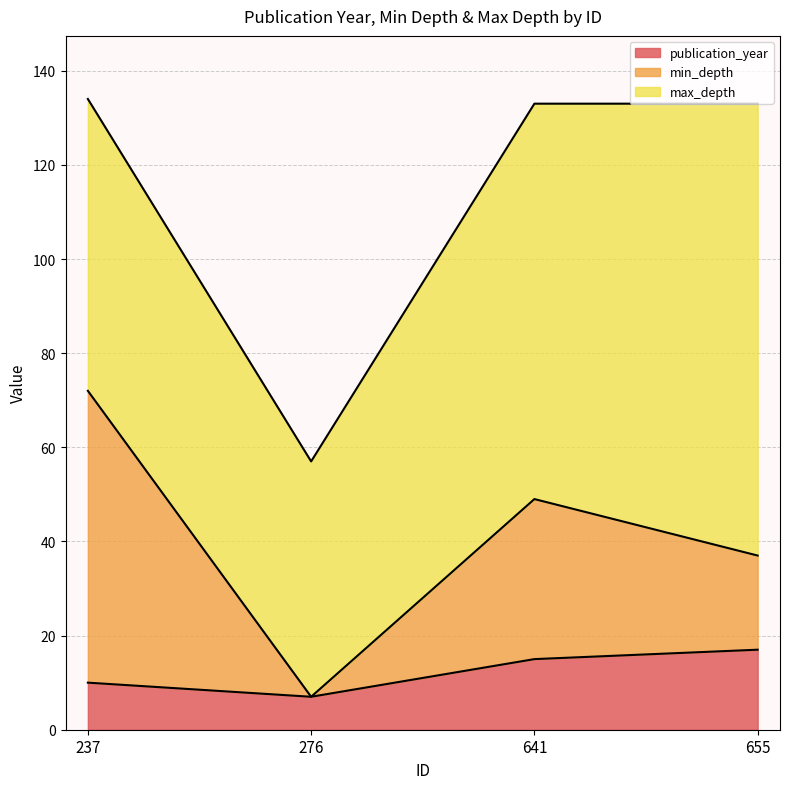

The value of publication_year at 237 is 5. True or false?

False